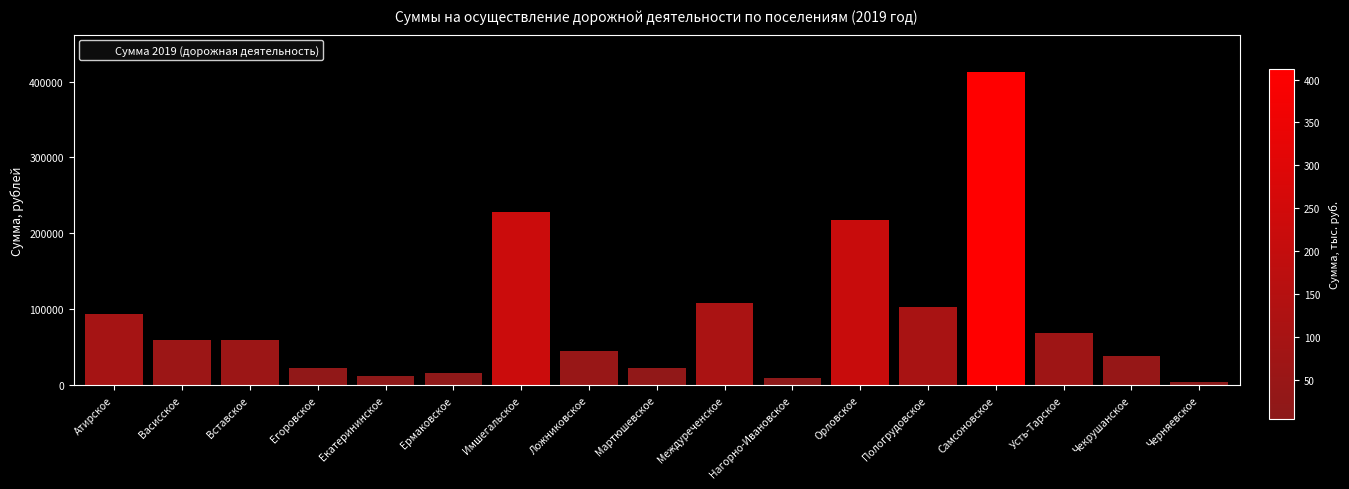

What is the label of the 15th bar from the left?

Усть-Тарское